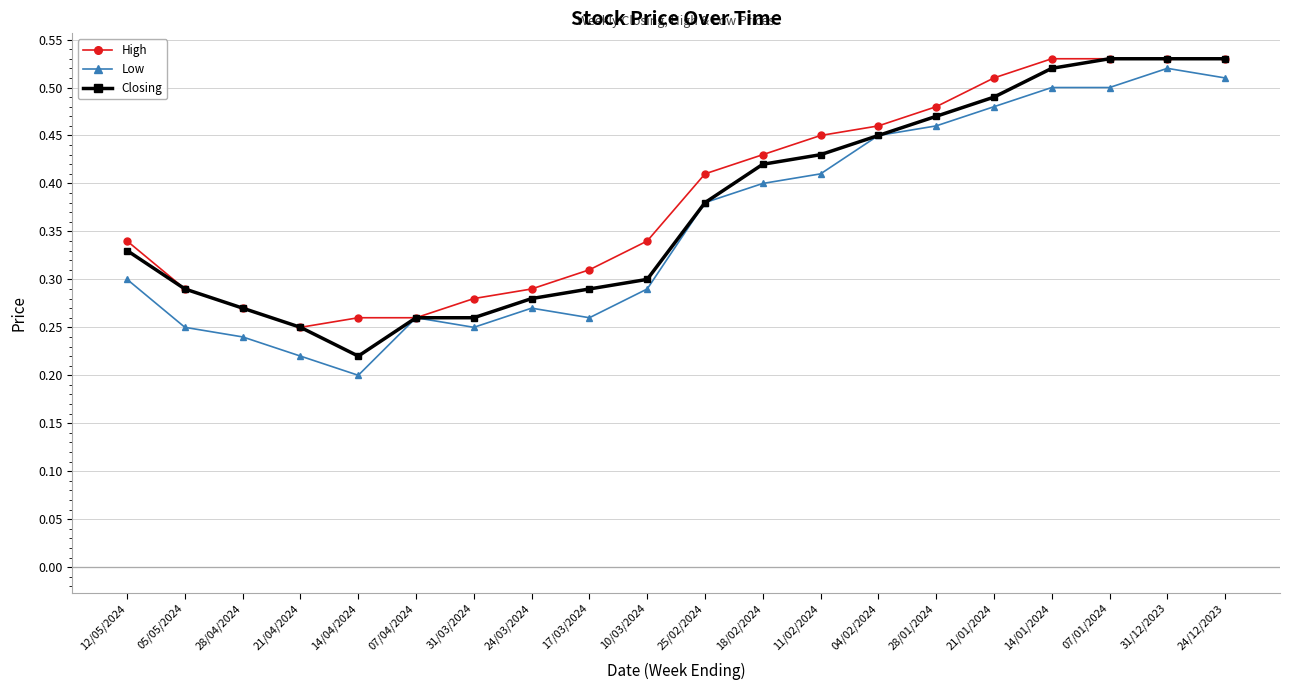

Which series changed the most between 17/03/2024 and 21/01/2024?

Low